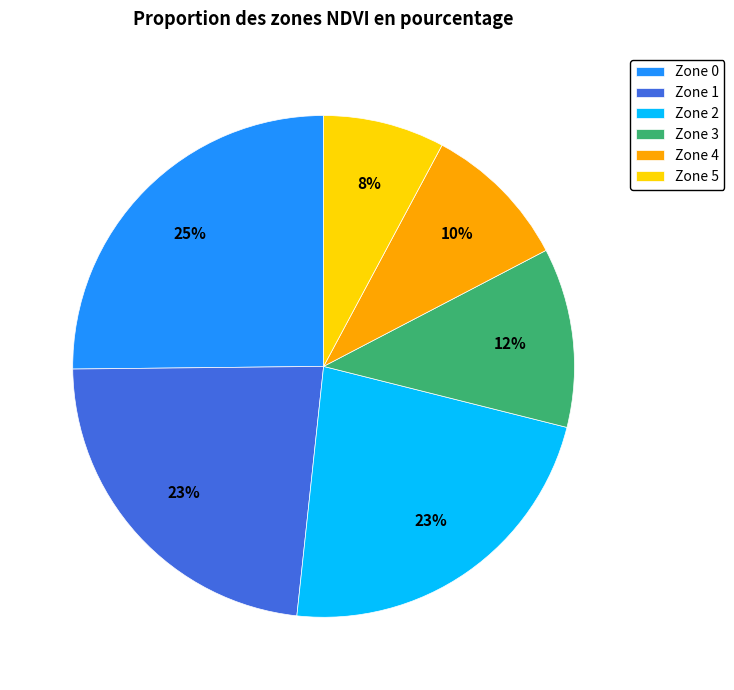

Between Zone 3 and Zone 0, which is larger?

Zone 0